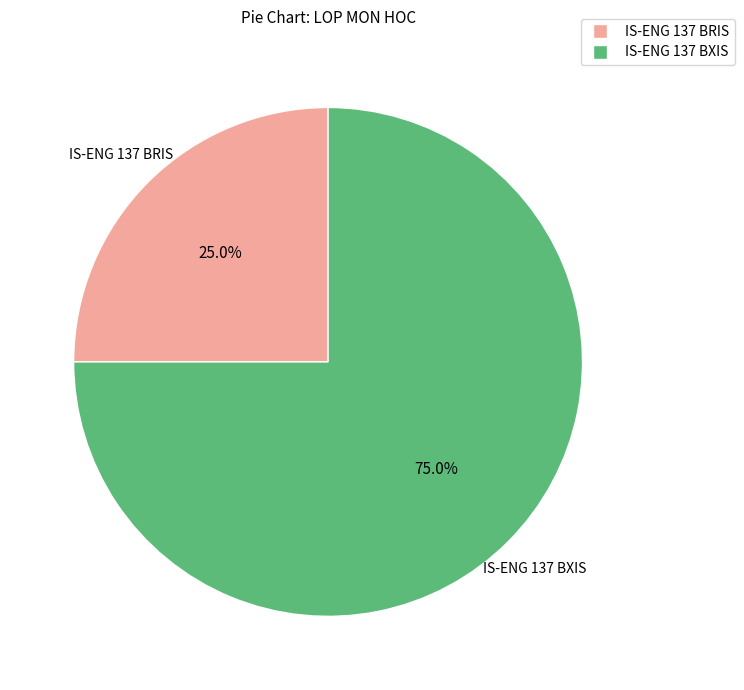

To the nearest percent, what is the difference between the IS-ENG 137 BRIS and IS-ENG 137 BXIS slice percentages?

50%